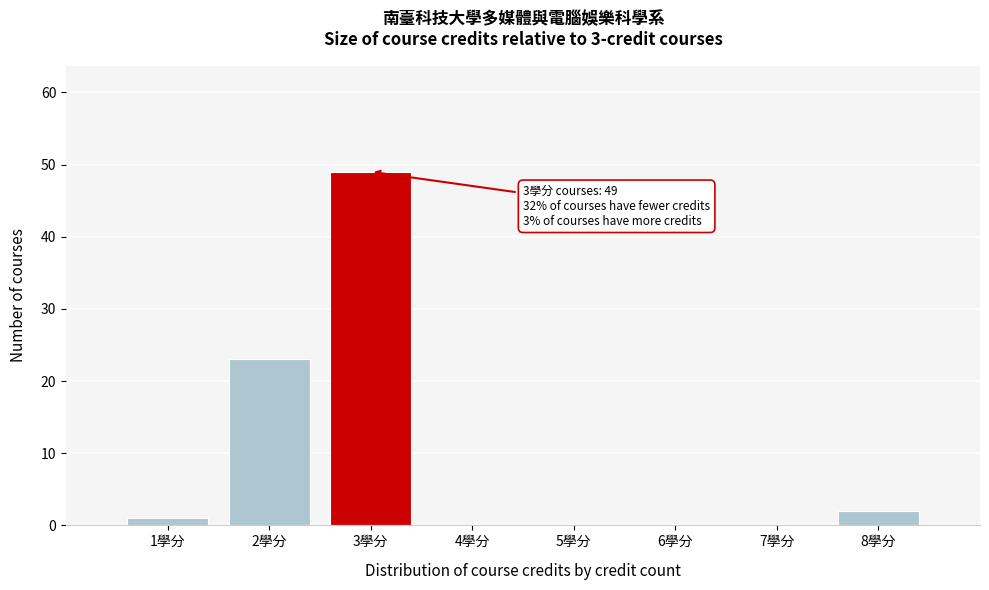

Over which range of the x-axis is the bar tallest?

2.5 to 3.5